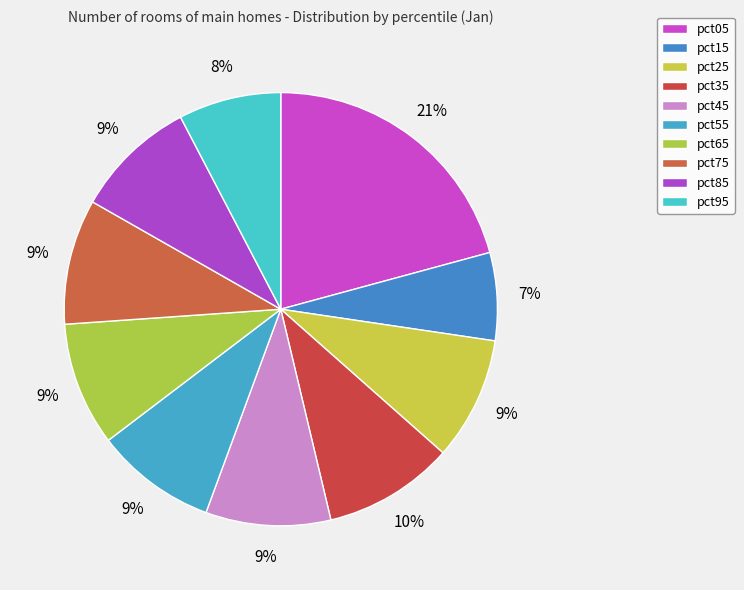

How many segments does this pie chart have?

10